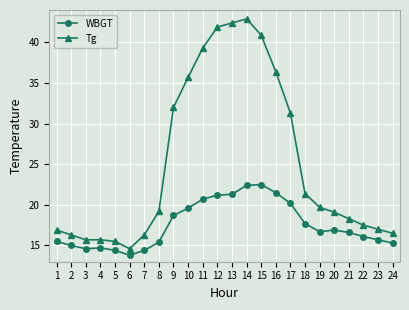

What is the difference between the second highest and minimum values in the WBGT series?

8.6